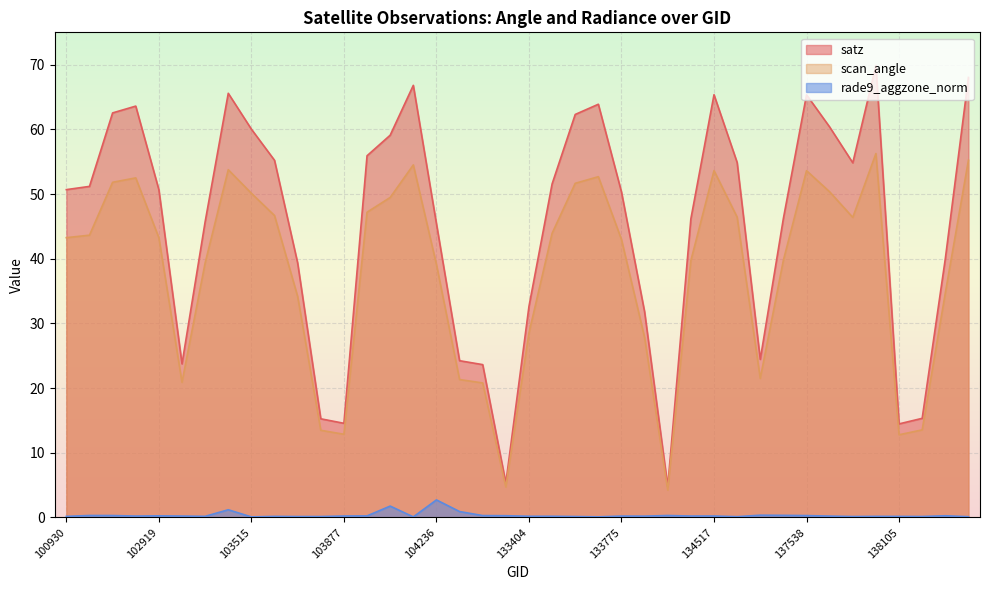

At which category is the sum across all series the highest?

137903